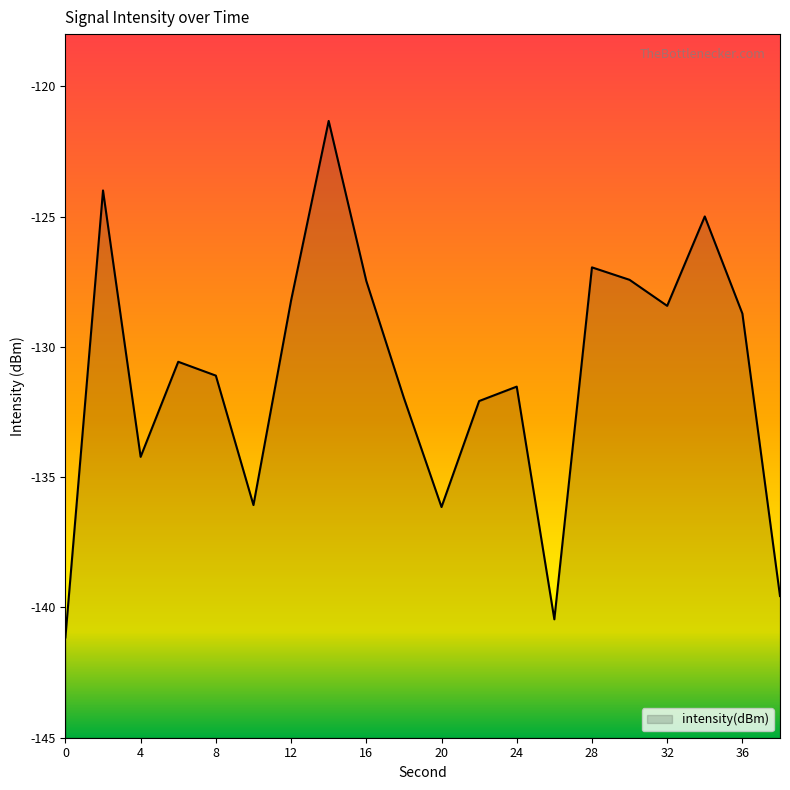

At which category does the data reach its first local valley?

4